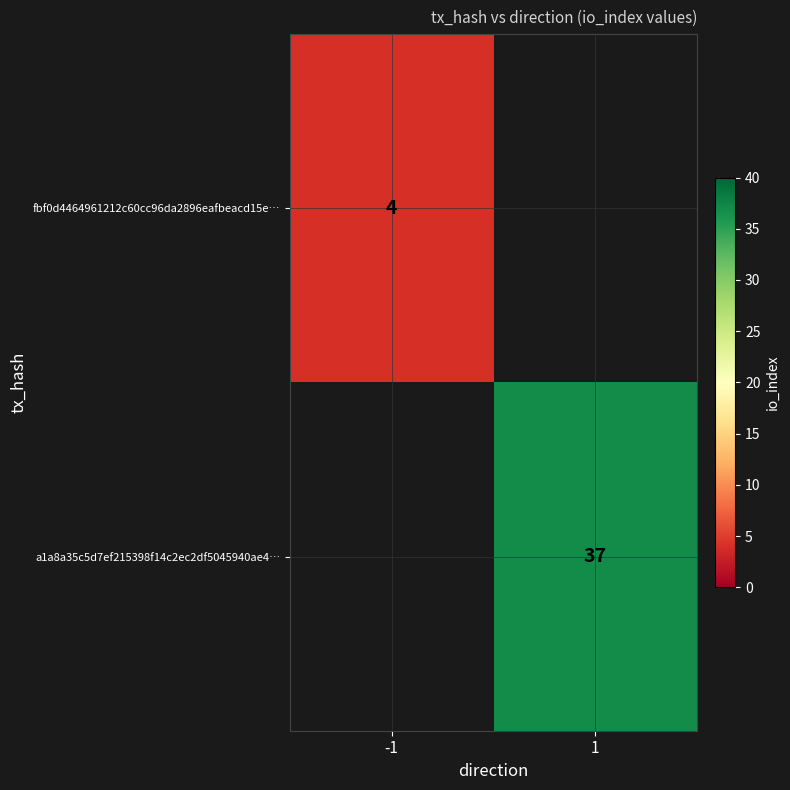

The a1a8a35c5d7ef215398f14c2ec2df5045940ae4… series shows 37 at 1. True or false?

True